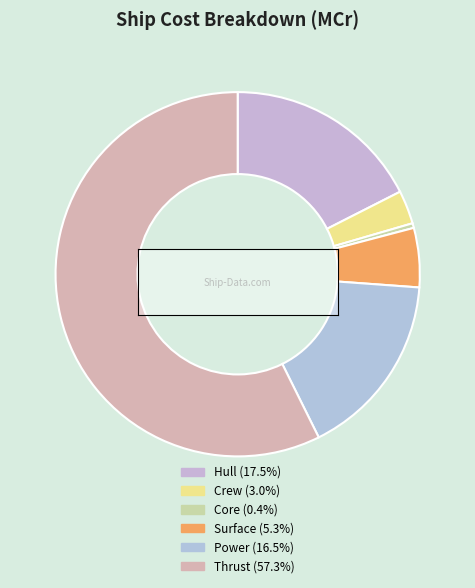

How many segments does this pie chart have?

6